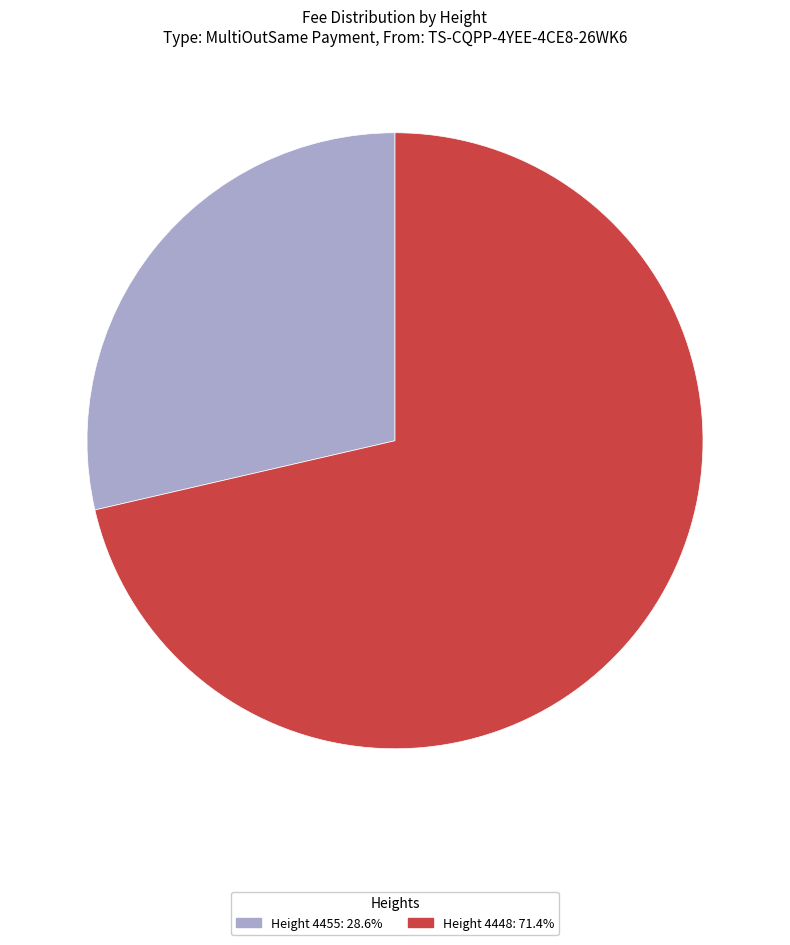

Is there any slice that represents more than half of the pie?

Yes